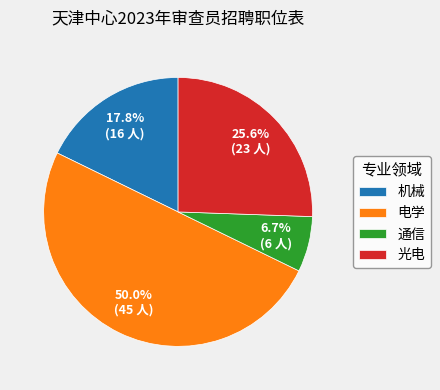

Do 电学 and 机械 together represent more than half of the pie?

Yes